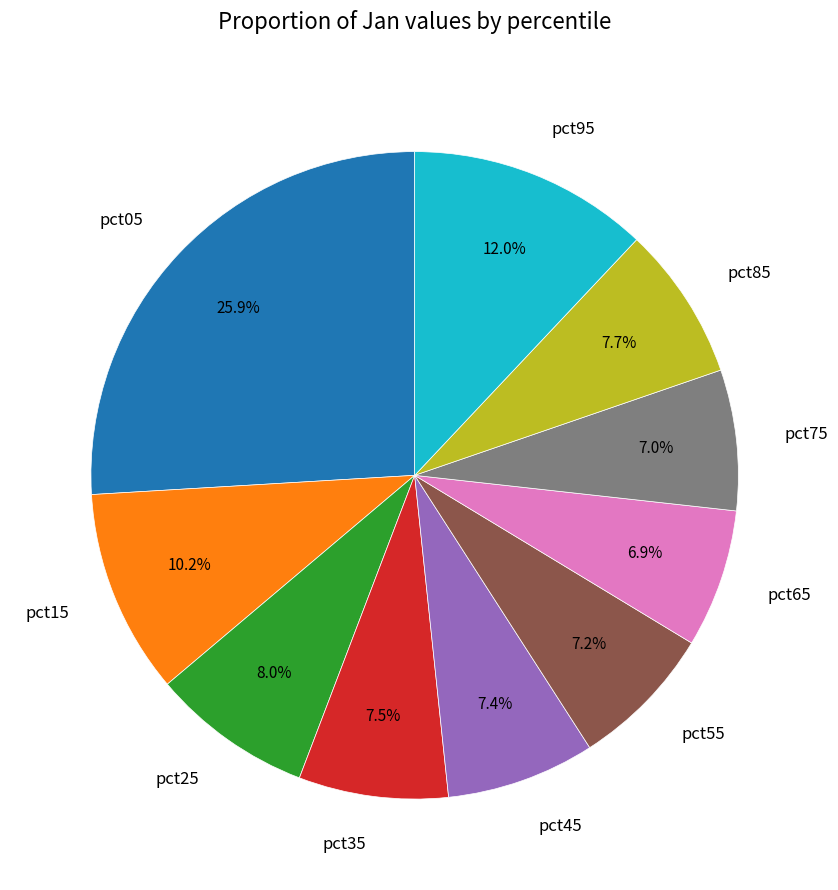

What is the largest slice in the pie chart?

pct05